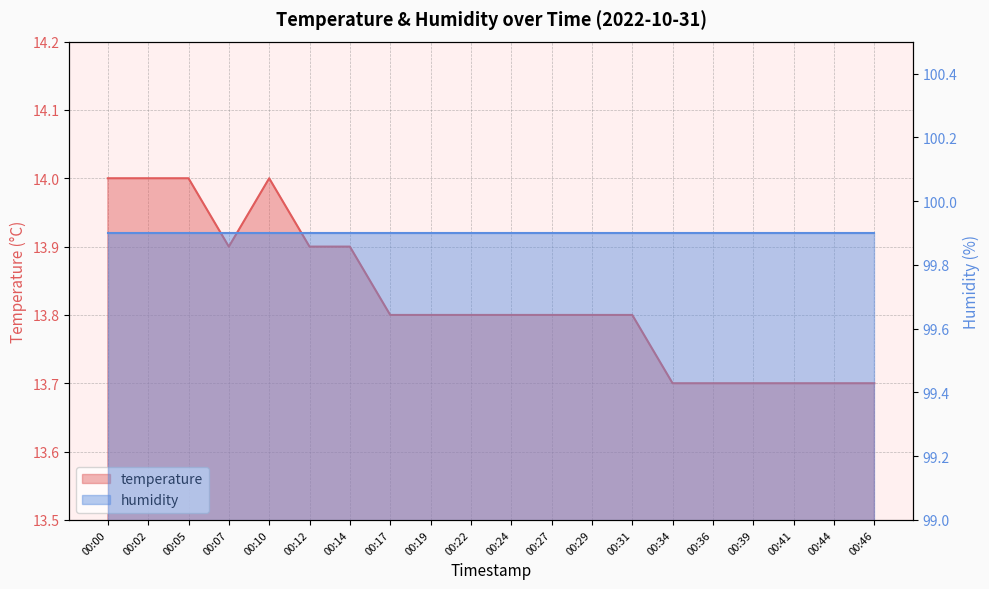

Count the values in the range 13 to 14.

20